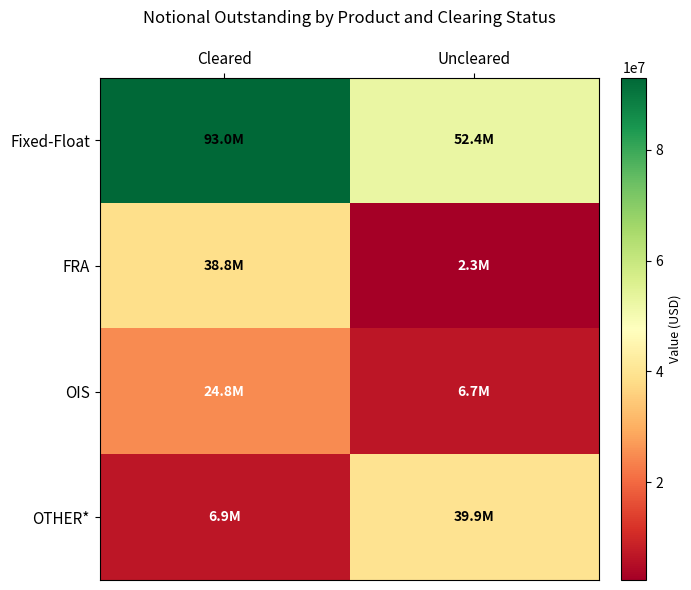

What is the minimum value shown in the chart?

2332827